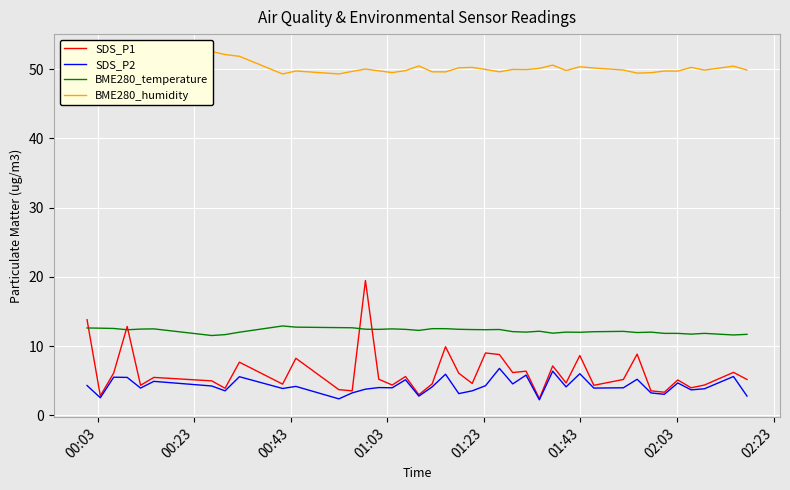

Reading left to right, extract all data points from this chart.

SDS_P1: 13.8	2.8	6.1	12.8	4.3	5.5	5.0	3.9	7.7	4.5	8.2	3.7	3.5	19.5	5.2	4.4	5.6	3.0	4.5	9.9	6.1	4.6	9.0	8.8	6.2	6.4	2.4	7.1	4.7	8.6	4.3	5.2	8.8	3.5	3.3	5.1	4.0	4.4	6.2	5.2
SDS_P2: 4.3	2.5	5.5	5.5	3.9	4.9	4.2	3.5	5.6	3.9	4.2	2.4	3.2	3.8	4.0	4.0	5.1	2.8	4.1	5.9	3.1	3.5	4.3	6.8	4.5	5.8	2.2	6.4	4.1	6.0	3.9	4.0	5.2	3.2	3.0	4.7	3.7	3.8	5.6	2.8
BME280_temperature: 12.6	12.6	12.5	12.3	12.4	12.5	11.5	11.7	12.0	12.9	12.7	12.7	12.6	12.4	12.4	12.5	12.4	12.3	12.5	12.5	12.4	12.4	12.4	12.4	12.1	12.0	12.1	11.9	12.0	12.0	12.1	12.1	11.9	12.0	11.8	11.8	11.7	11.8	11.6	11.7
BME280_humidity: 48.7	49.2	49.1	49.8	49.5	49.3	52.5	52.1	51.9	49.3	49.7	49.3	49.7	50.0	49.8	49.5	49.8	50.5	49.6	49.6	50.2	50.2	50.0	49.6	50.0	49.9	50.1	50.6	49.8	50.3	50.2	49.9	49.4	49.5	49.7	49.7	50.2	49.9	50.4	49.9